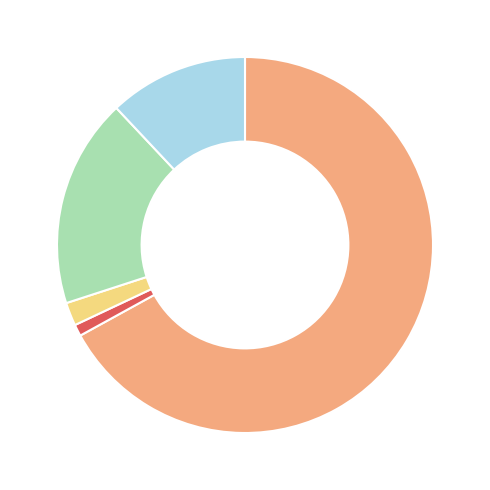

Is there a majority slice in this chart?

Yes